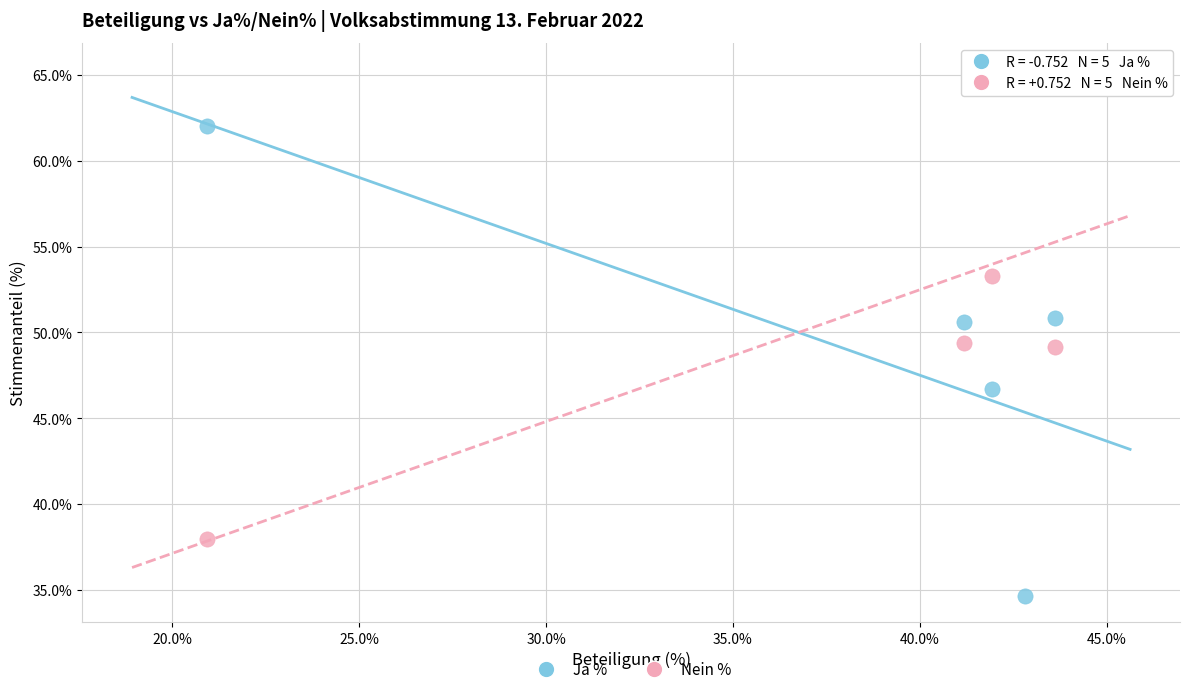

Which series reaches the minimum Y coordinate?

Ja %